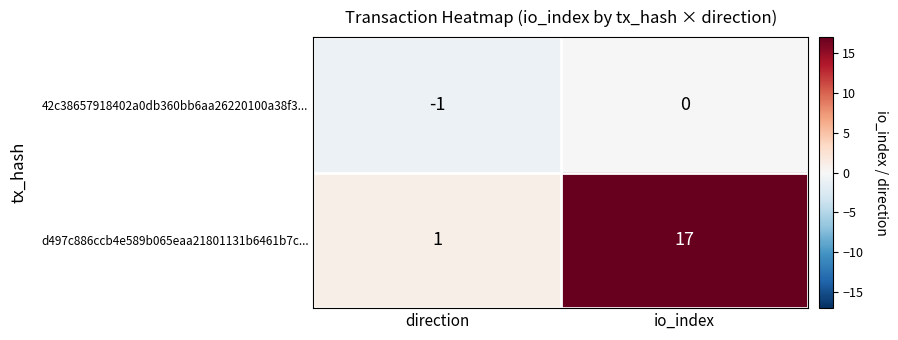

At how many categories does at least one series exceed 5?

1